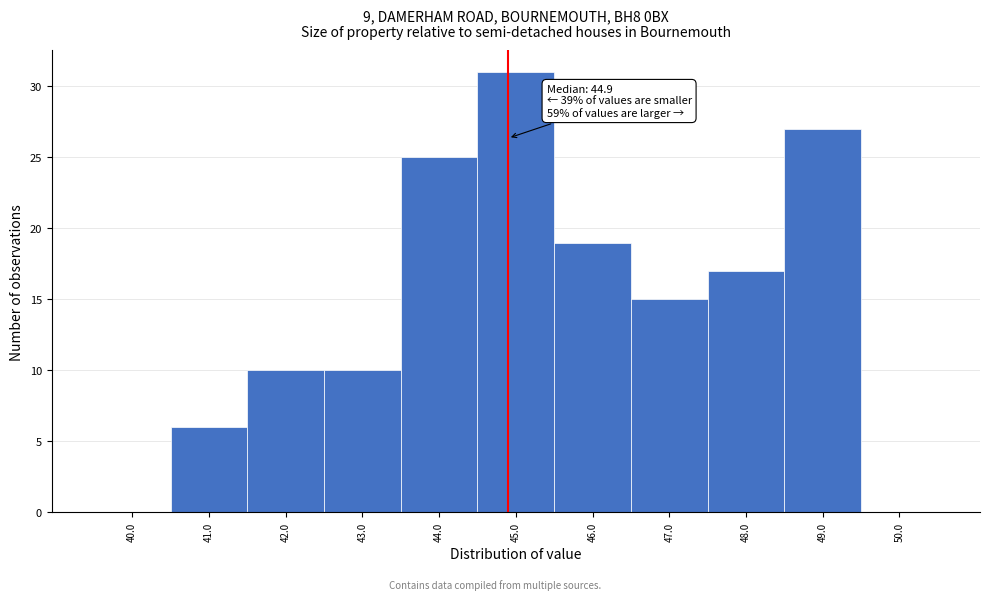

Which range on the x-axis has the tallest bar?

44.5 to 45.5